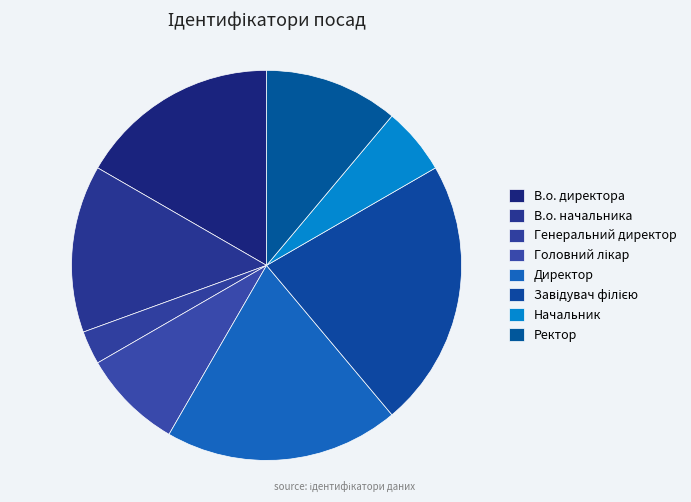

Which slice is the largest?

Завідувач філією